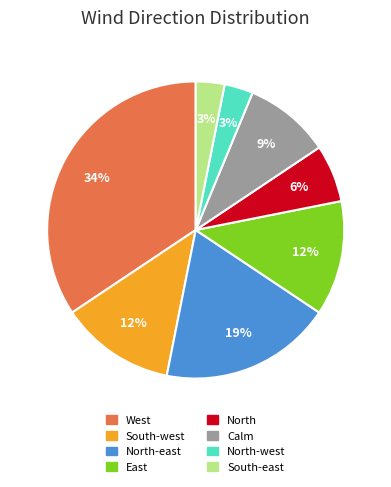

Does any single category account for the majority?

No